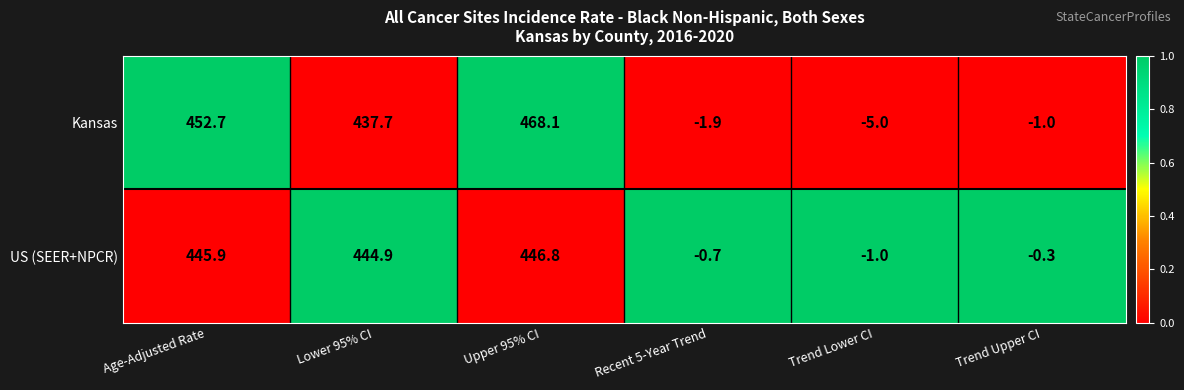

Rank the series at Lower 95% CI from highest to lowest value.

US (SEER+NPCR), Kansas